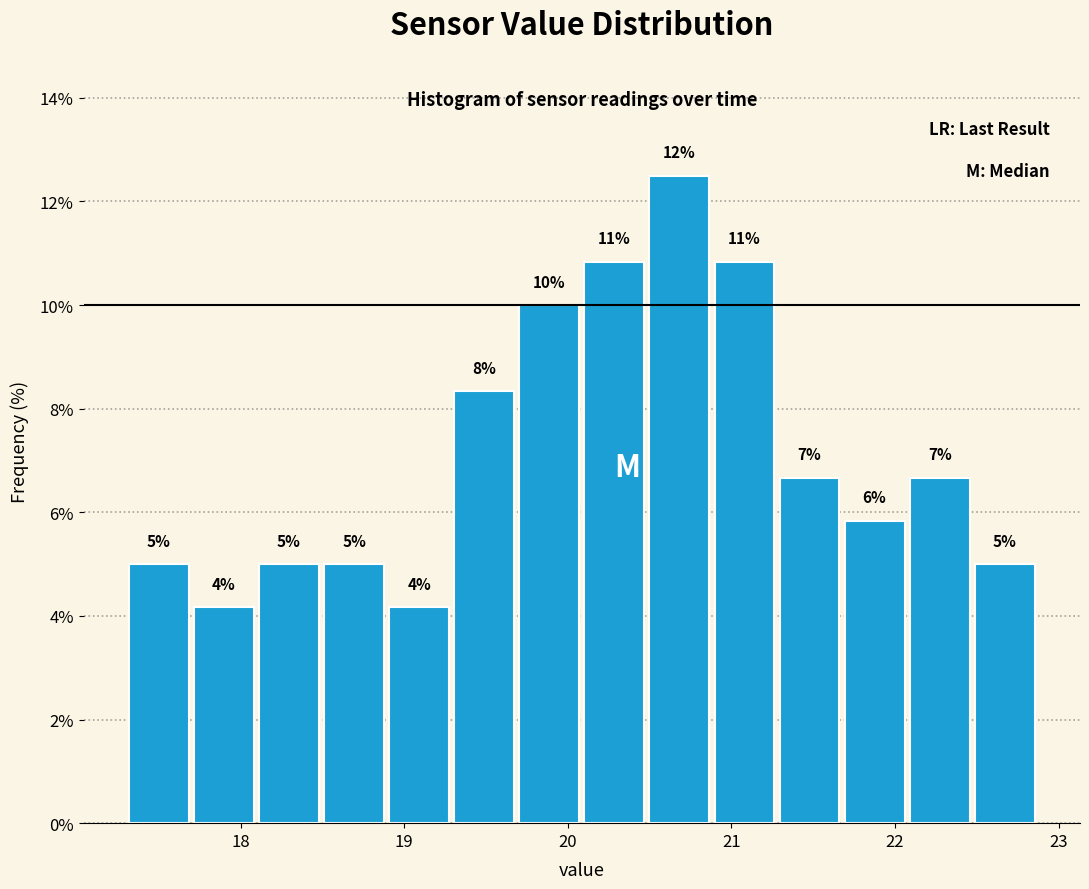

Around what value on the x-axis is the tallest bar? Give the approximate position of its centre, as read against the axis.

20.7